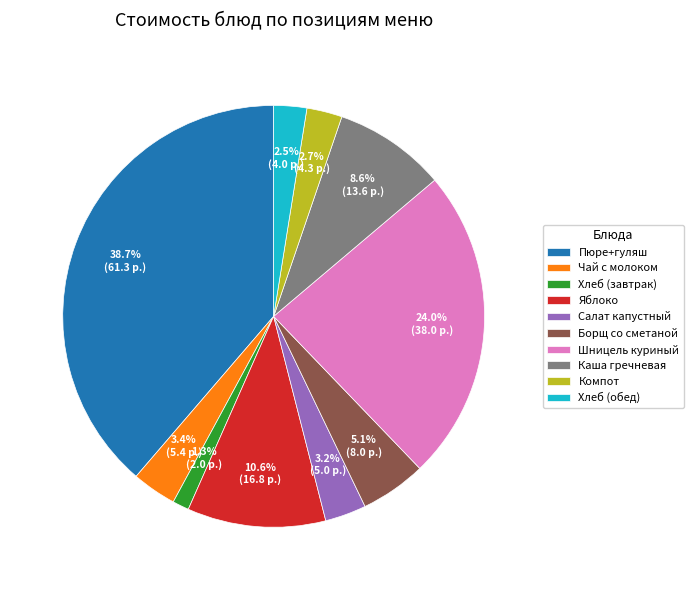

What percentage do Яблоко and Шницель куриный together represent?

34.6%